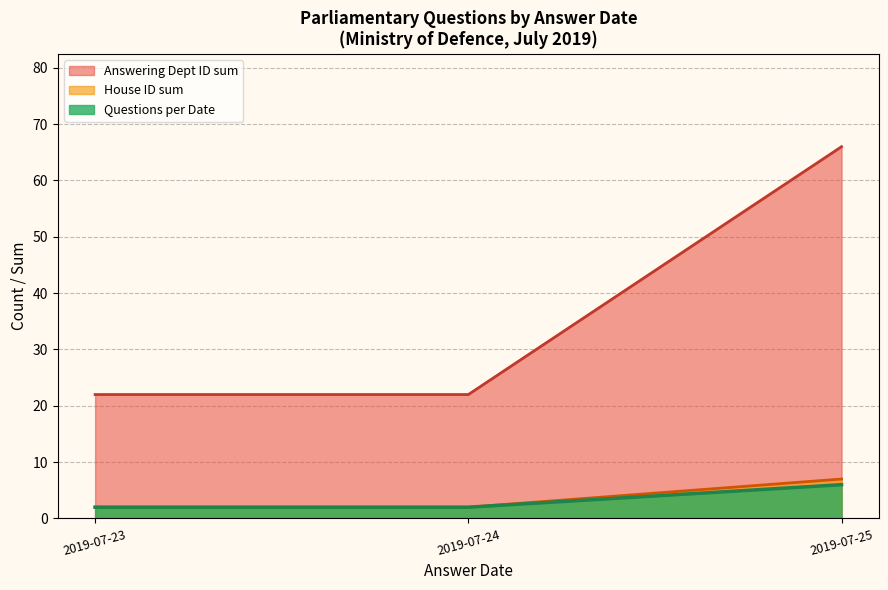

Reading left to right, list all the values displayed in this chart.

Answering Dept ID sum: 2019-07-23=22	2019-07-24=22	2019-07-25=66
House ID sum: 2019-07-23=2	2019-07-24=2	2019-07-25=7
Questions per Date: 2019-07-23=2	2019-07-24=2	2019-07-25=6